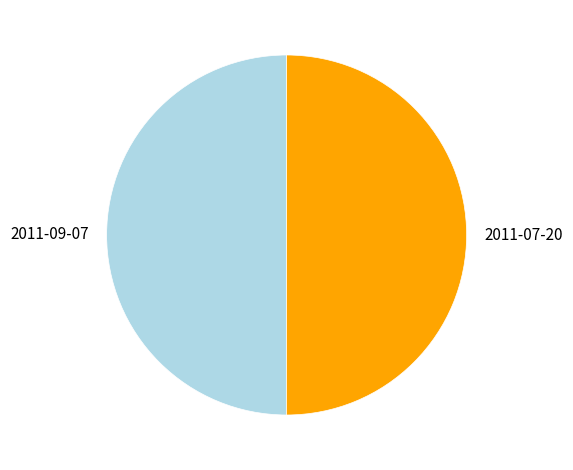

Combined, do 2011-07-20 and 2011-09-07 account for over 50%?

Yes